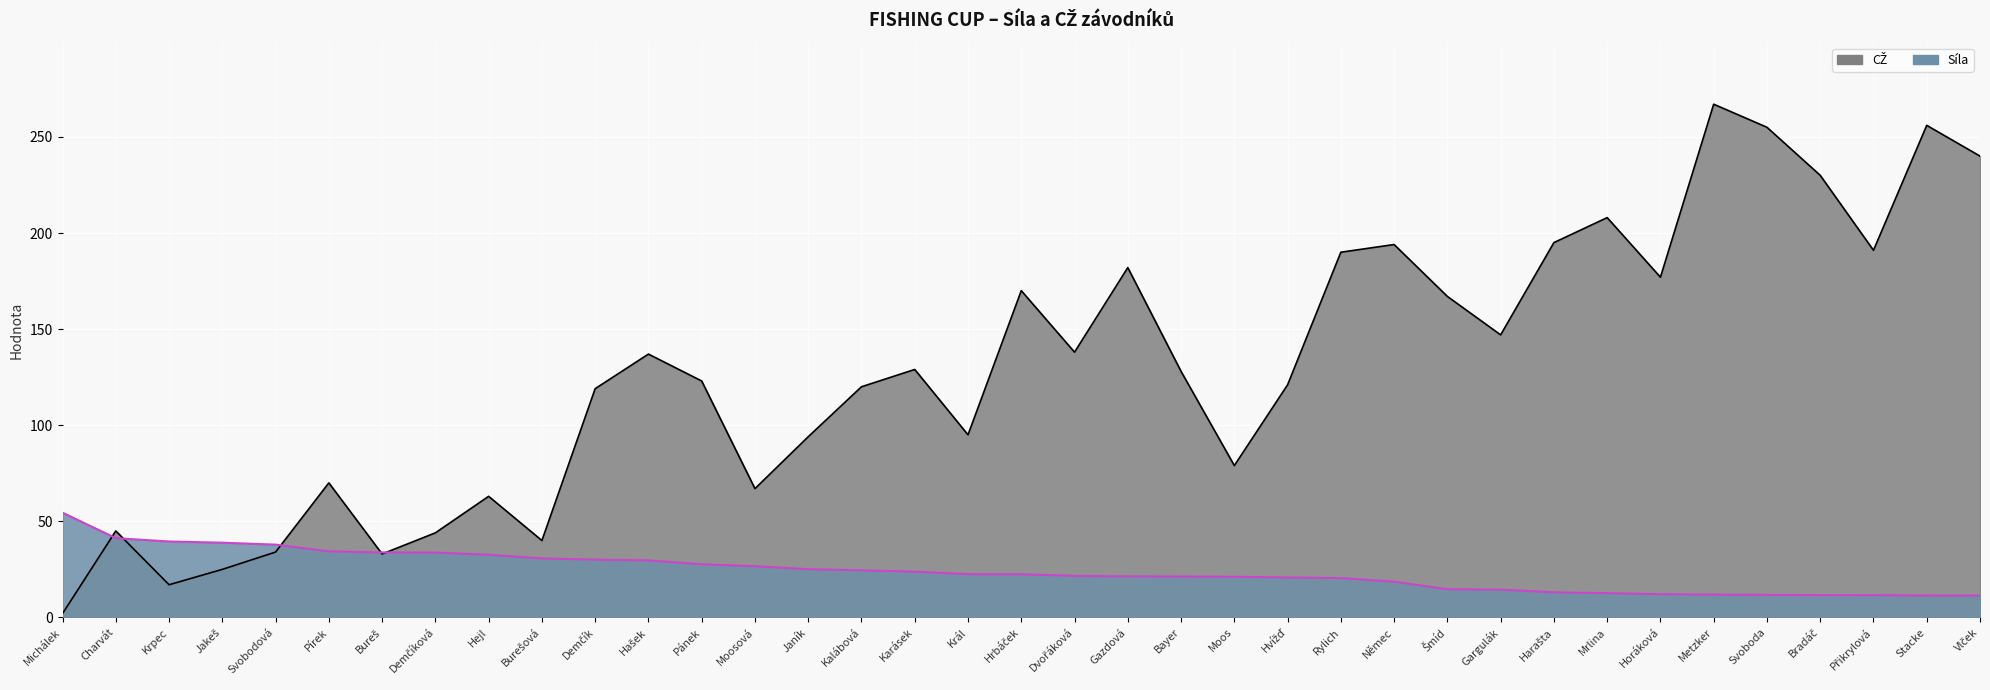

What is the difference between the maximum and minimum values in the CZ series?

265.0